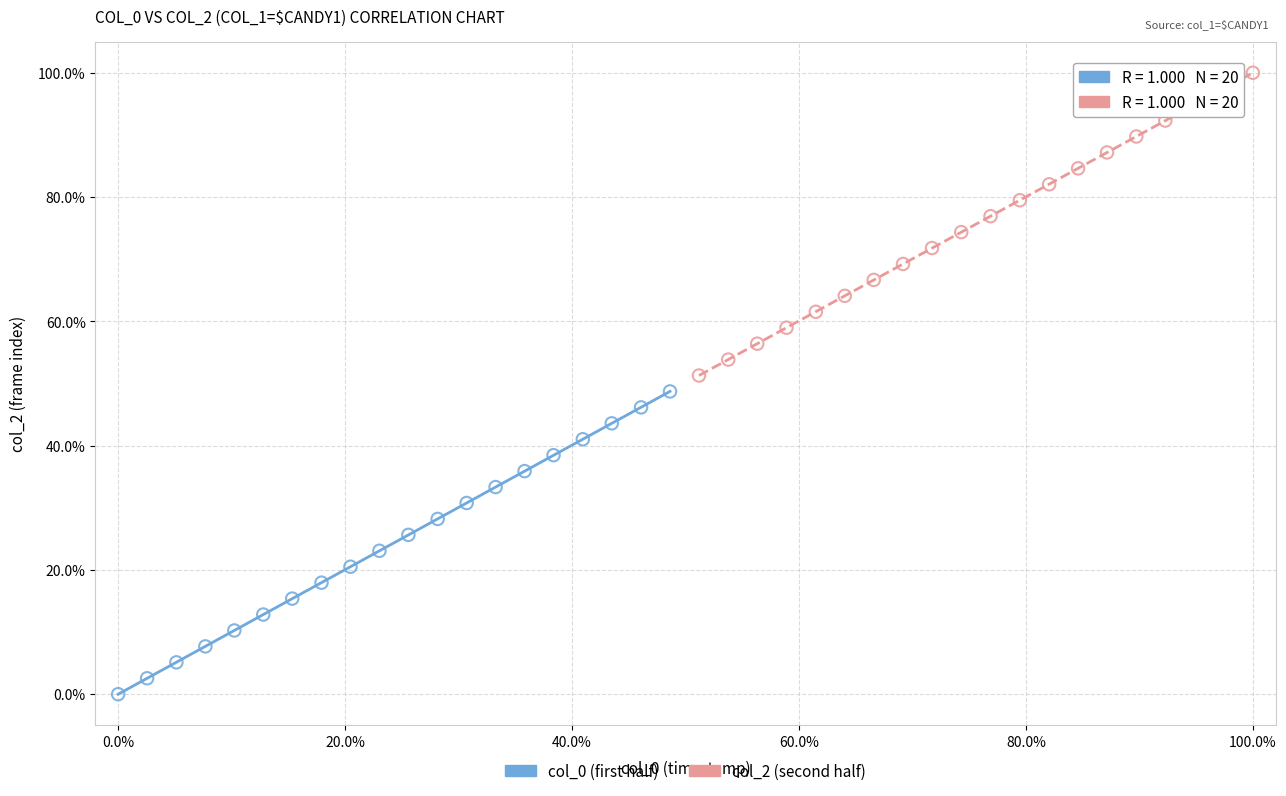

Which series reaches the minimum Y coordinate?

col_0 (first half)